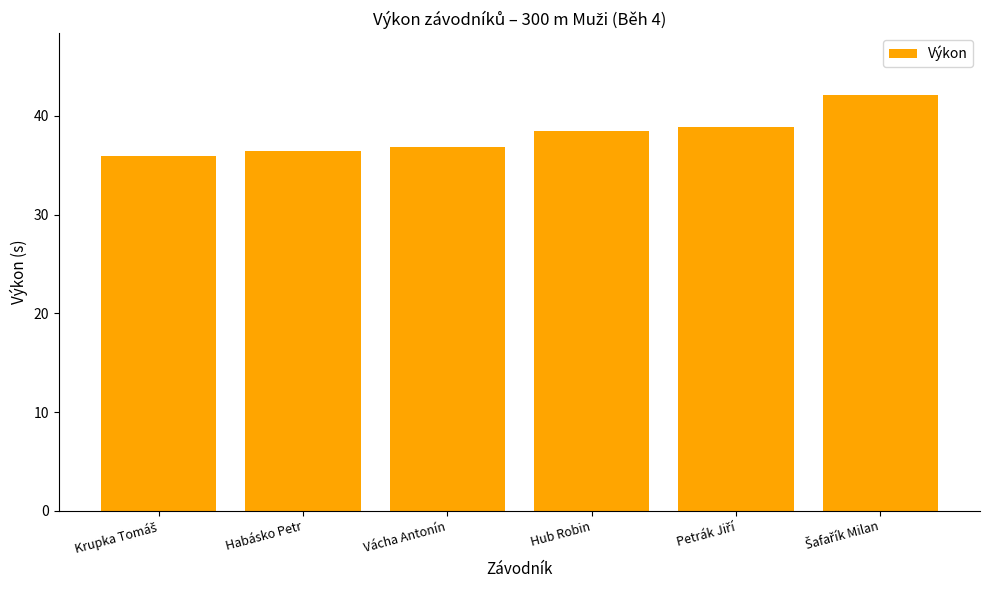

Read the value at Hub Robin.

38.4